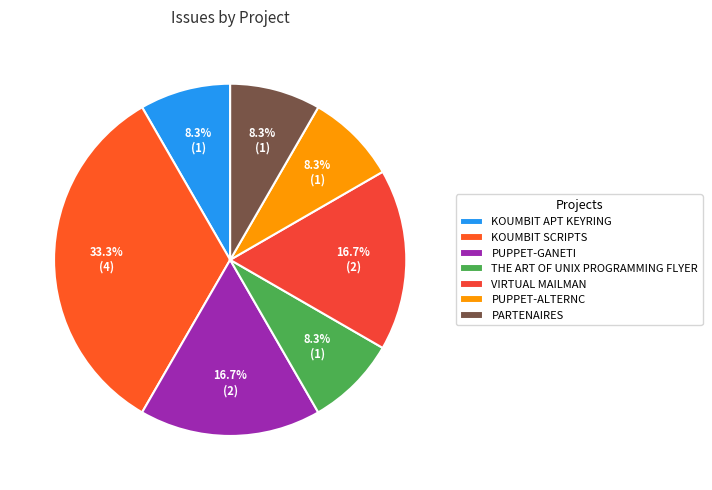

Count the number of slices in the pie.

7